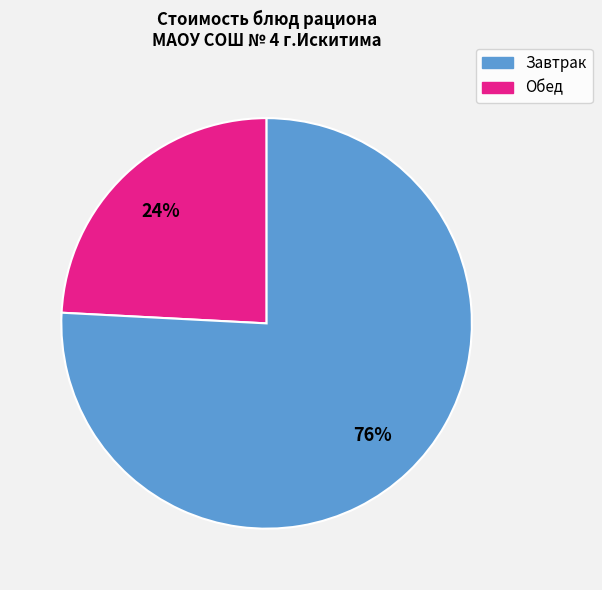

To the nearest percent, what is the average slice percentage?

50%